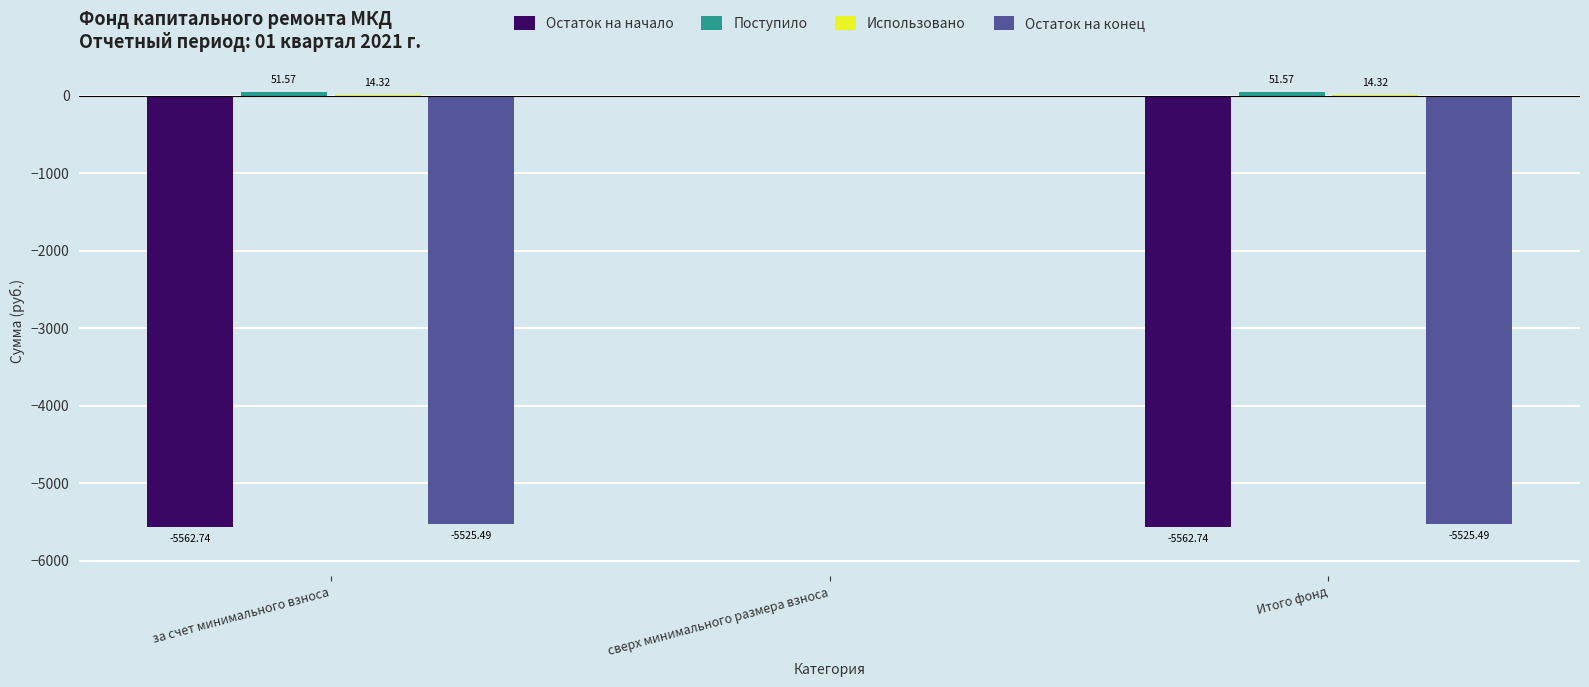

What is the sum of the Остаток на начало values at за счет минимального взноса and Итого фонд?

-11125.5